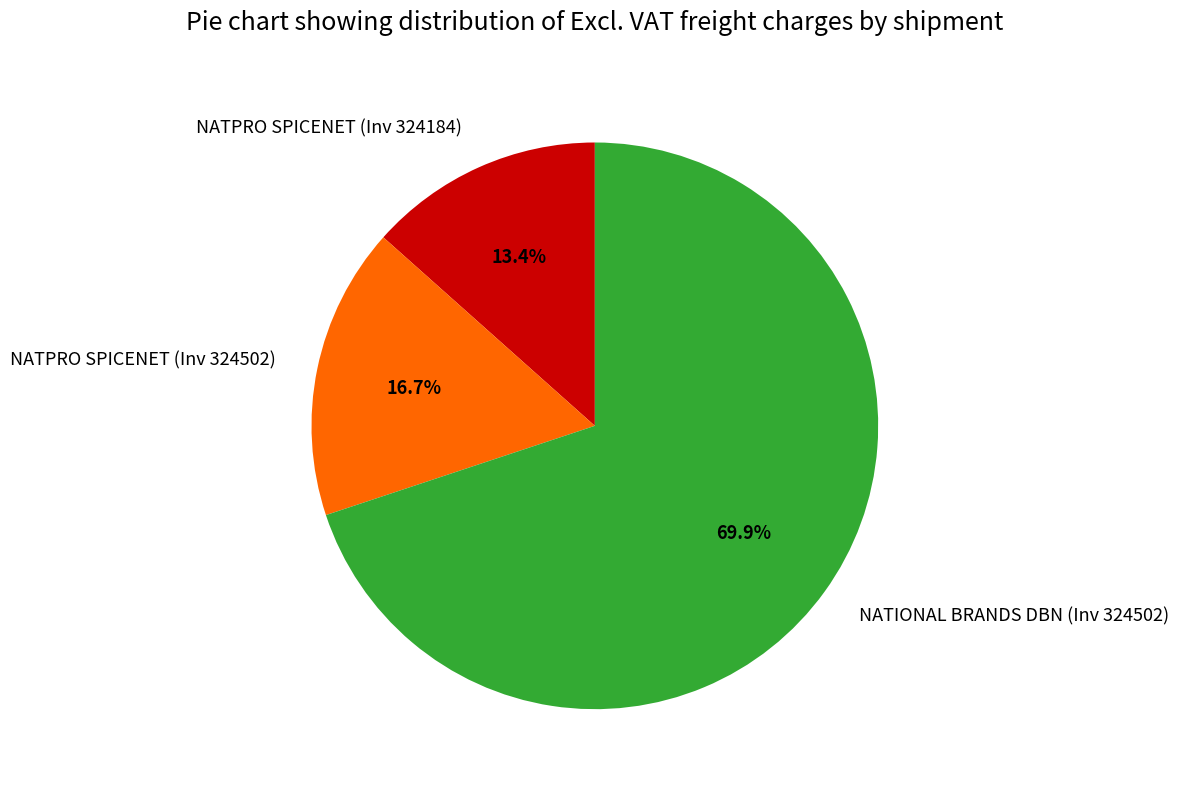

Rank the categories by value from lowest to highest.

NATPRO SPICENET (Inv 324184), NATPRO SPICENET (Inv 324502), NATIONAL BRANDS DBN (Inv 324502)